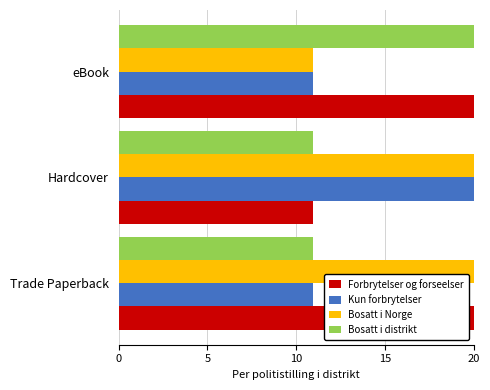

What value does the Bosatt i distrikt series have at eBook?

20.0